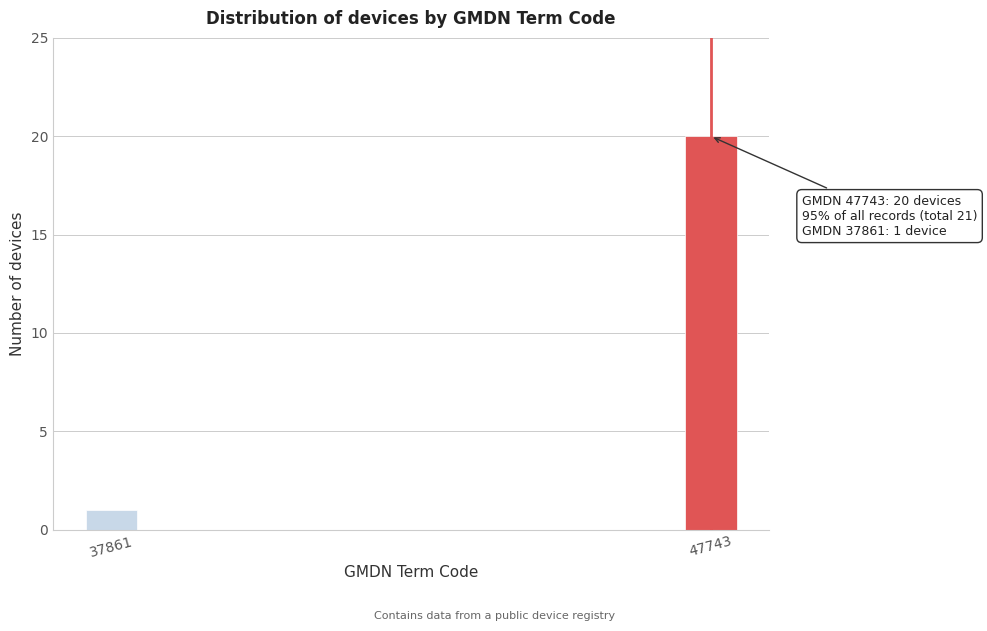

Reading left to right, what are all the values shown in this chart?

1	20